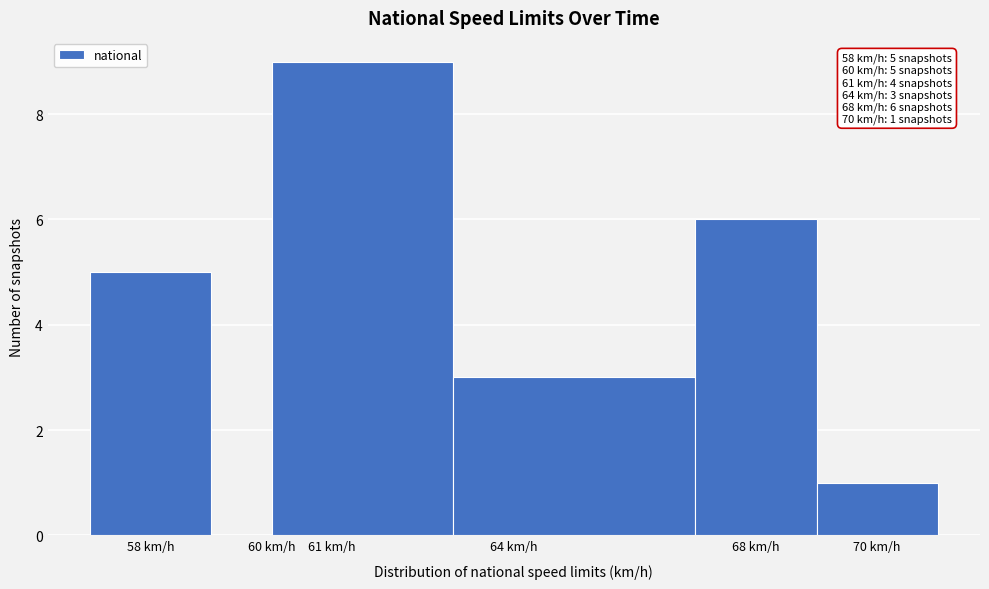

Over which range of the x-axis is the bar tallest?

60 to 63